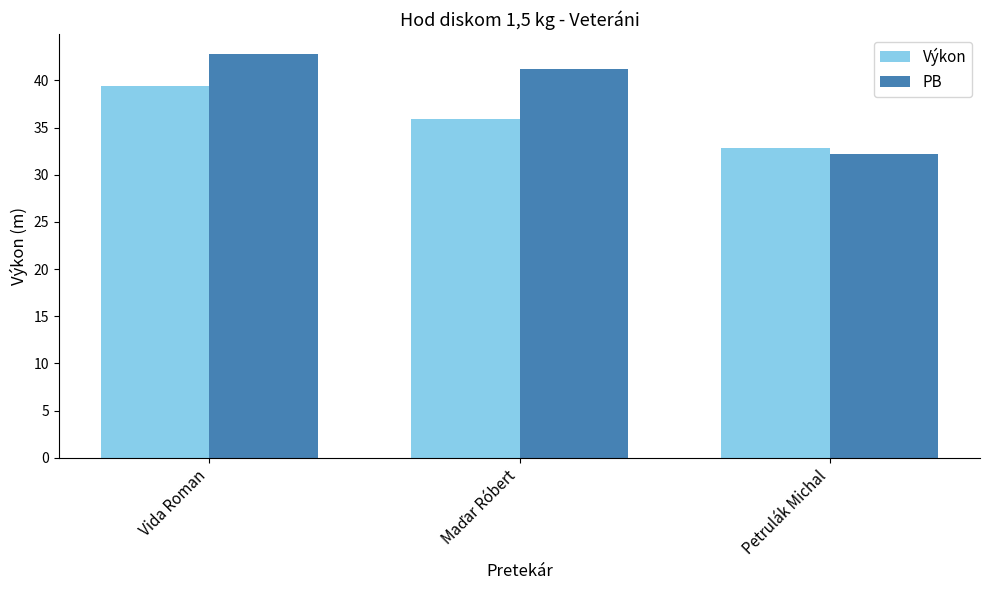

What is the lowest value of the Výkon series?

32.8